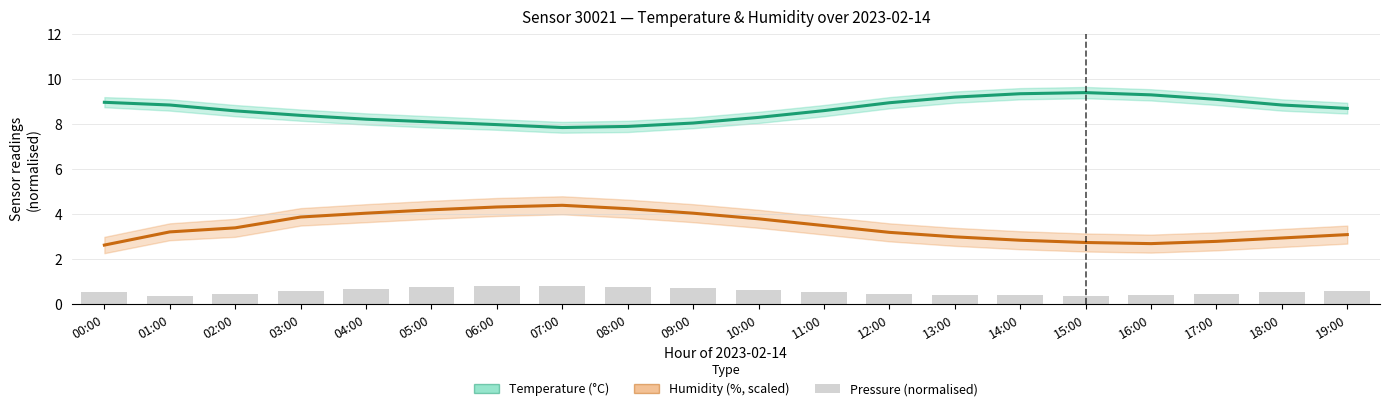

What is the sum of the Humidity (%, scaled) values at 18:00 and 15:00?

5.7